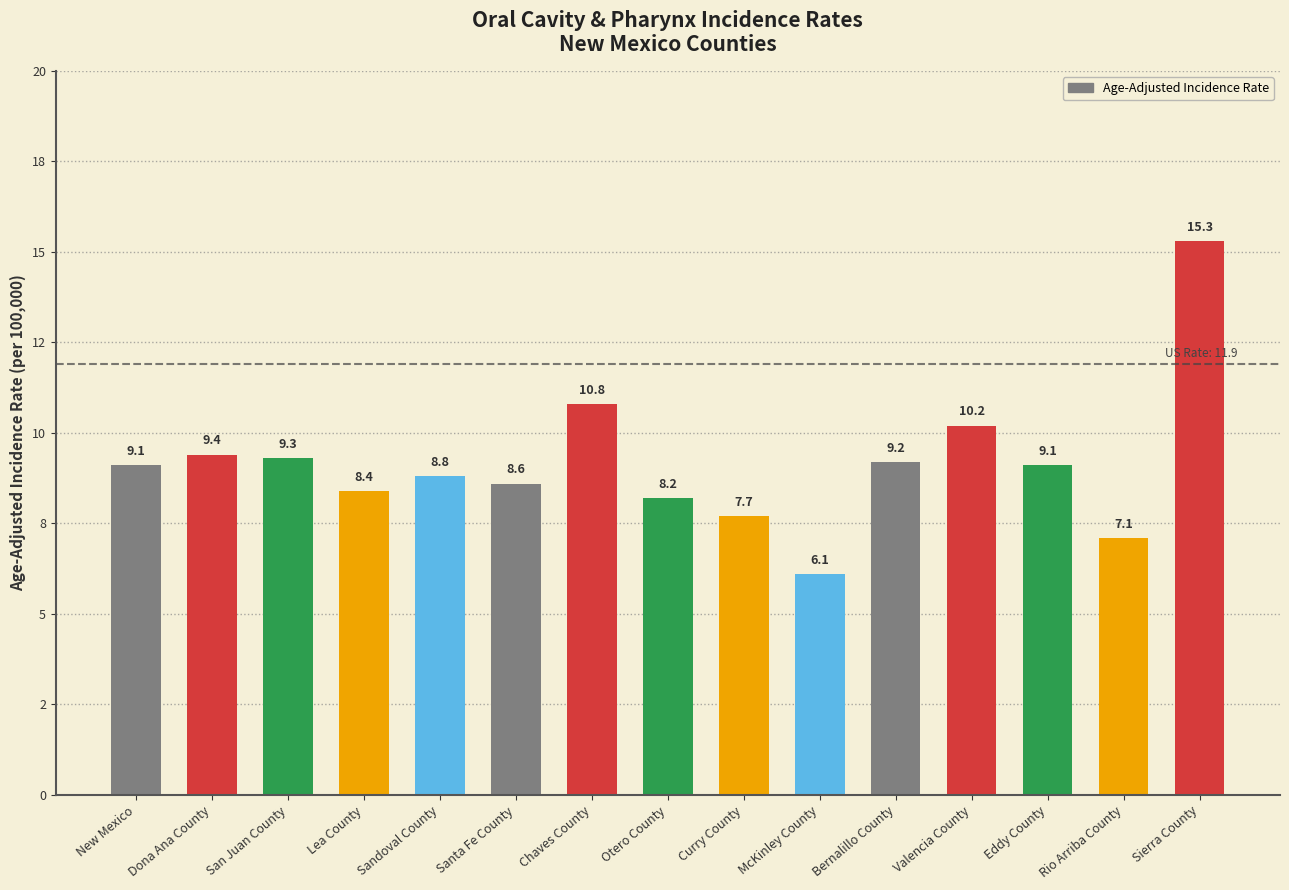

Which category has the highest value across all series?

Sierra County